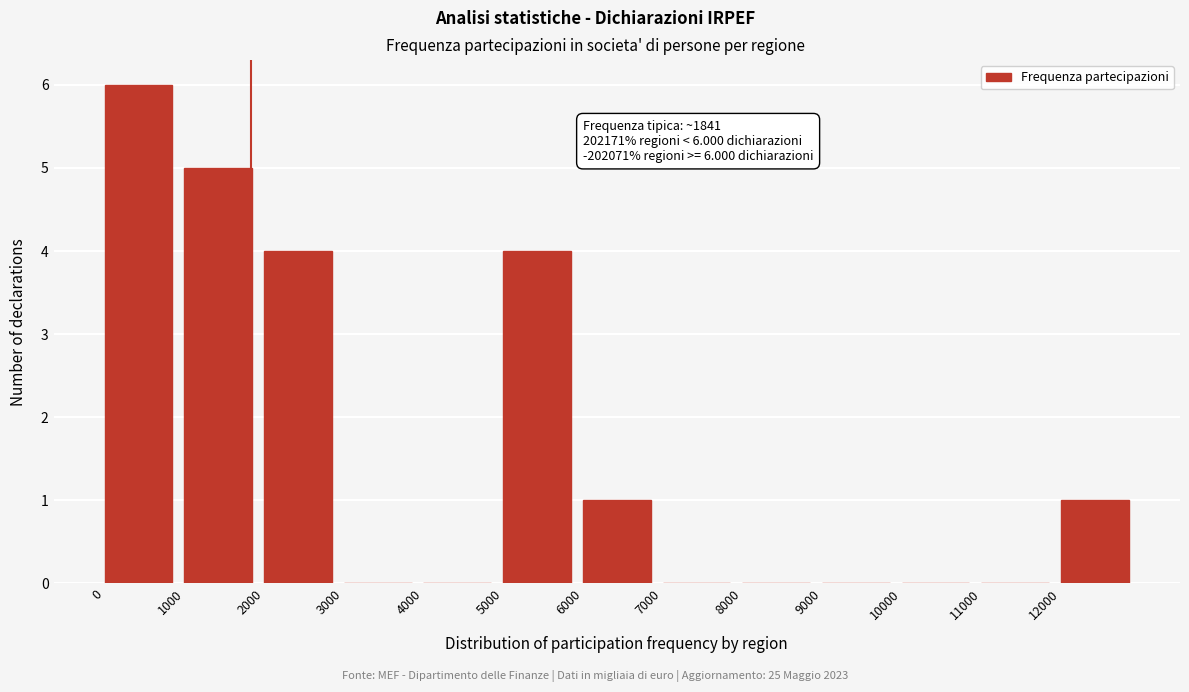

Which range on the x-axis has the tallest bar?

0 to 1000